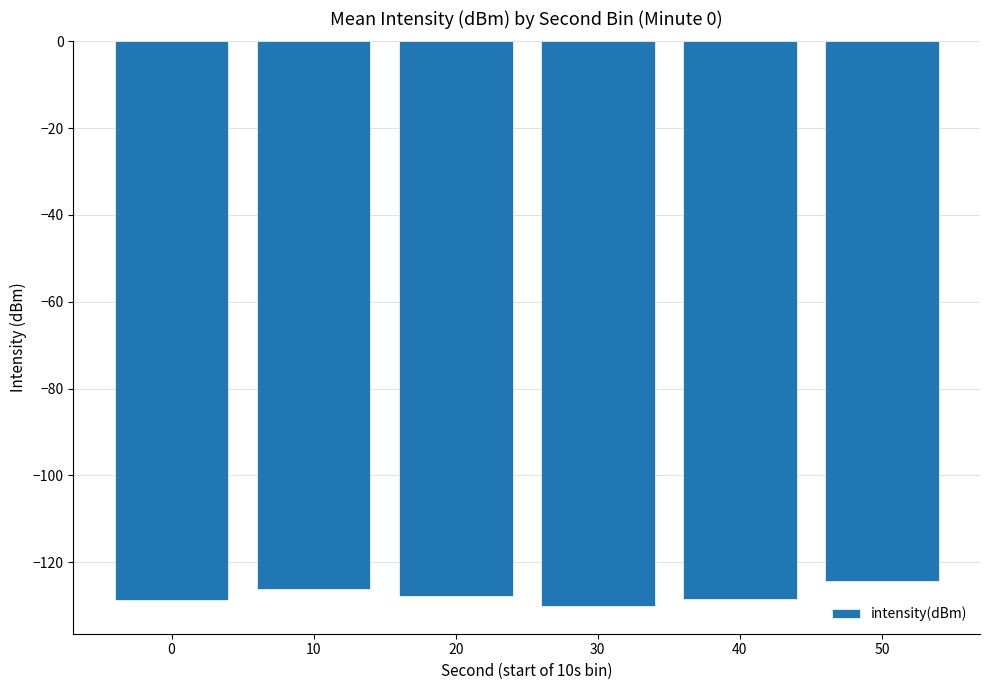

How many data points are above -127?

2